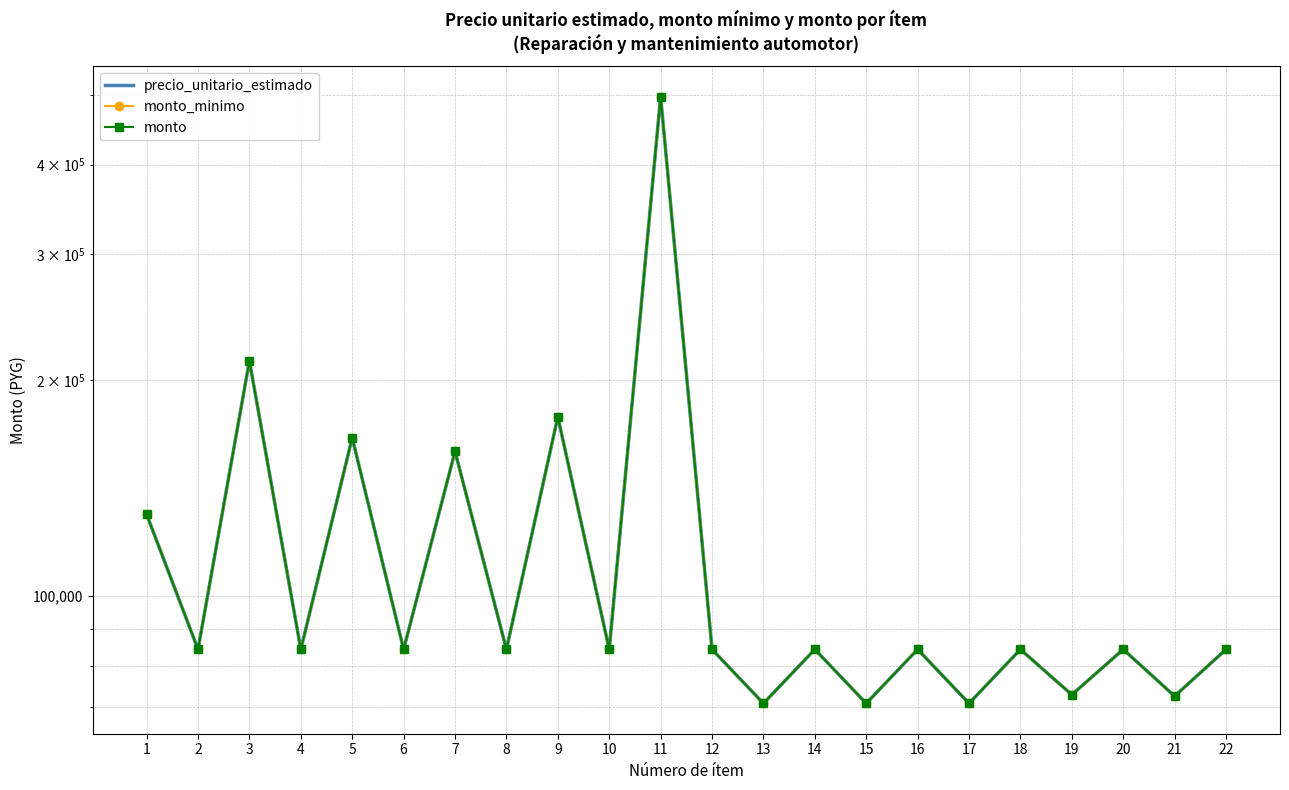

What is the maximum value for monto_minimo?

497500